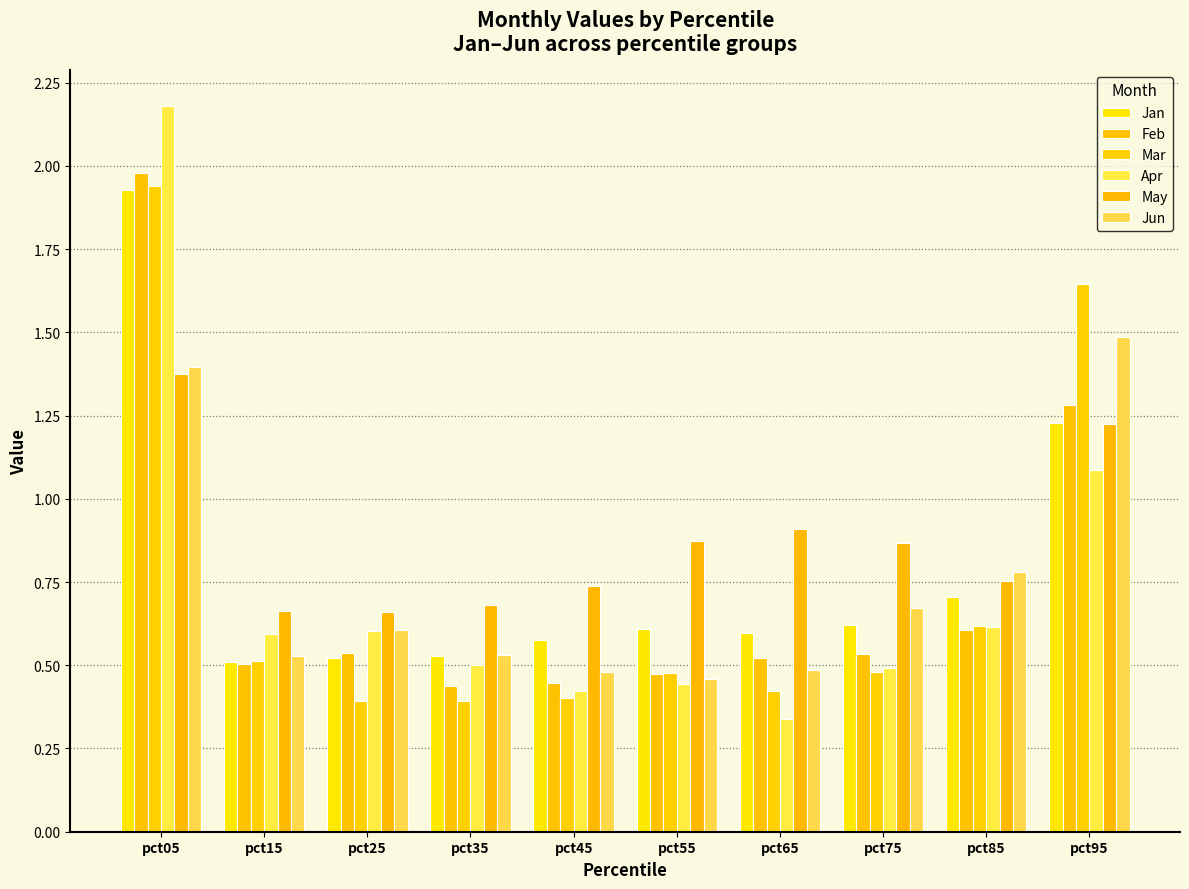

Reading right to left, transcribe all the data shown in this chart.

Jan: 1.2	0.7	0.6	0.6	0.6	0.6	0.5	0.5	0.5	1.9
Feb: 1.3	0.6	0.5	0.5	0.5	0.4	0.4	0.5	0.5	2.0
Mar: 1.6	0.6	0.5	0.4	0.5	0.4	0.4	0.4	0.5	1.9
Apr: 1.1	0.6	0.5	0.3	0.4	0.4	0.5	0.6	0.6	2.2
May: 1.2	0.8	0.9	0.9	0.9	0.7	0.7	0.7	0.7	1.4
Jun: 1.5	0.8	0.7	0.5	0.5	0.5	0.5	0.6	0.5	1.4